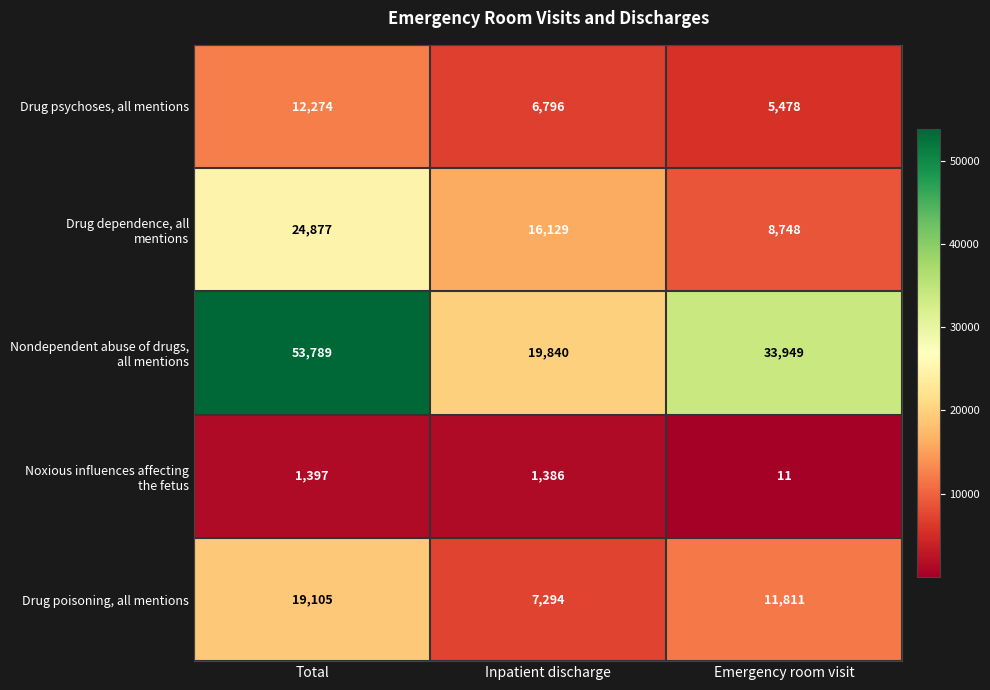

How many series are shown in this chart?

5